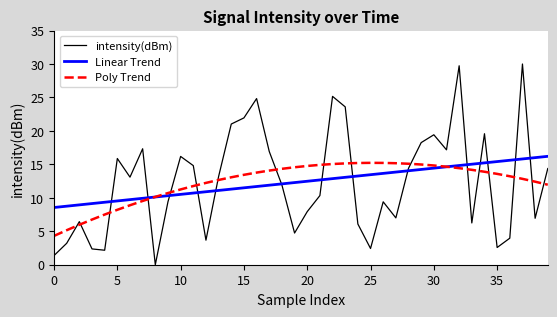

What is the lowest value of the Poly Trend series?

4.3